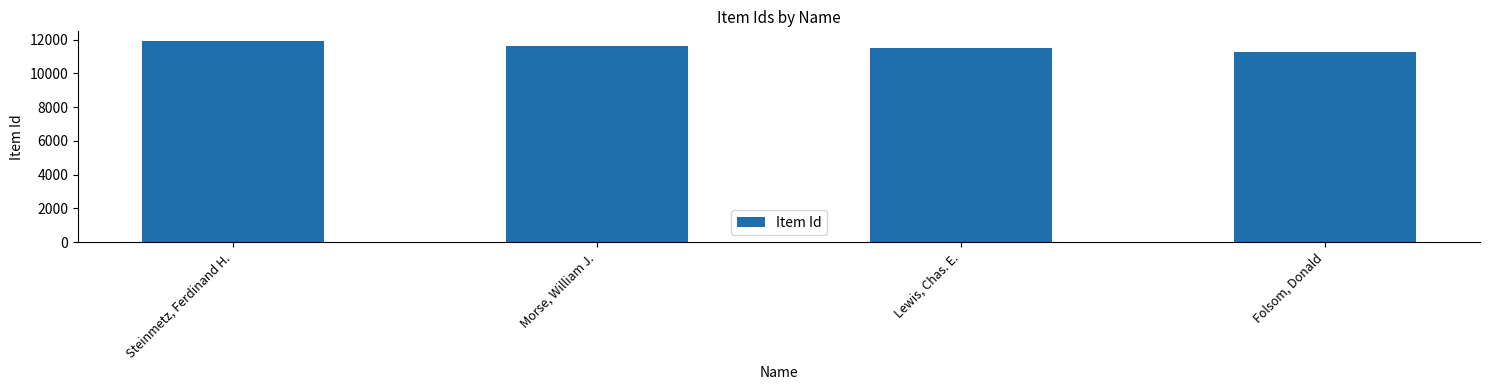

Reading left to right, extract all data points from this chart.

11897	11612	11504	11278